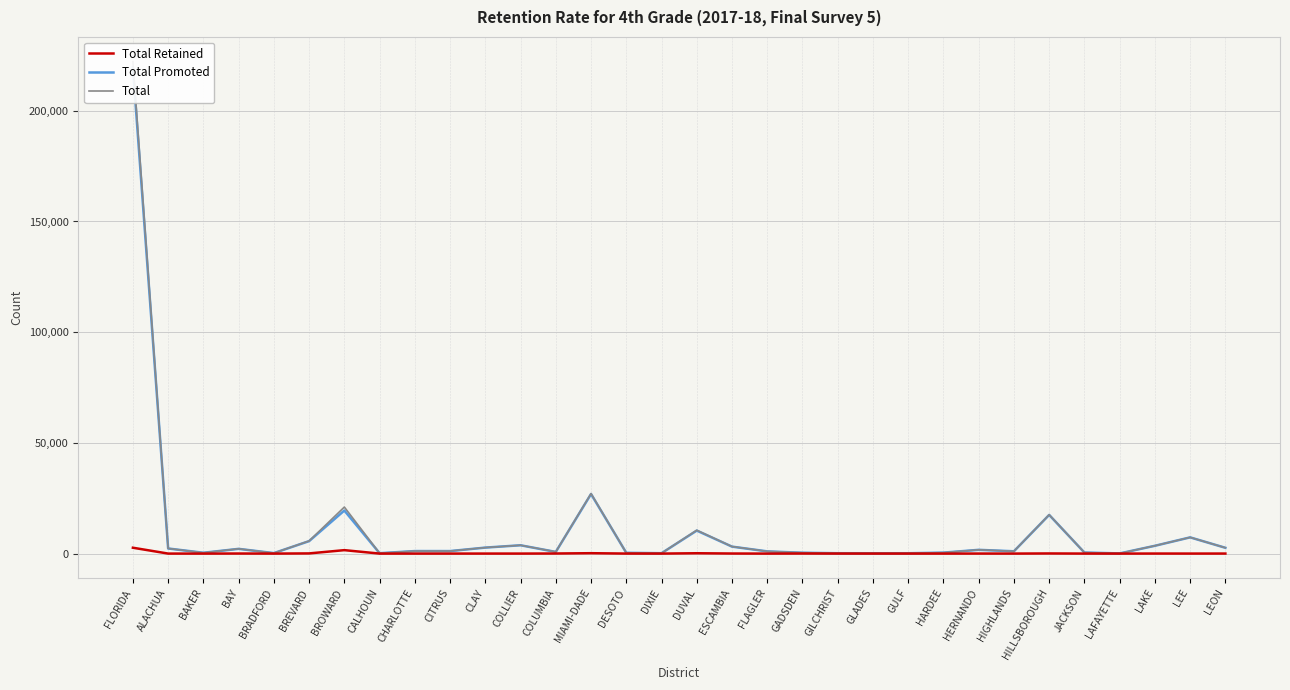

What is the value of the Total point at the 16th from the left?

178